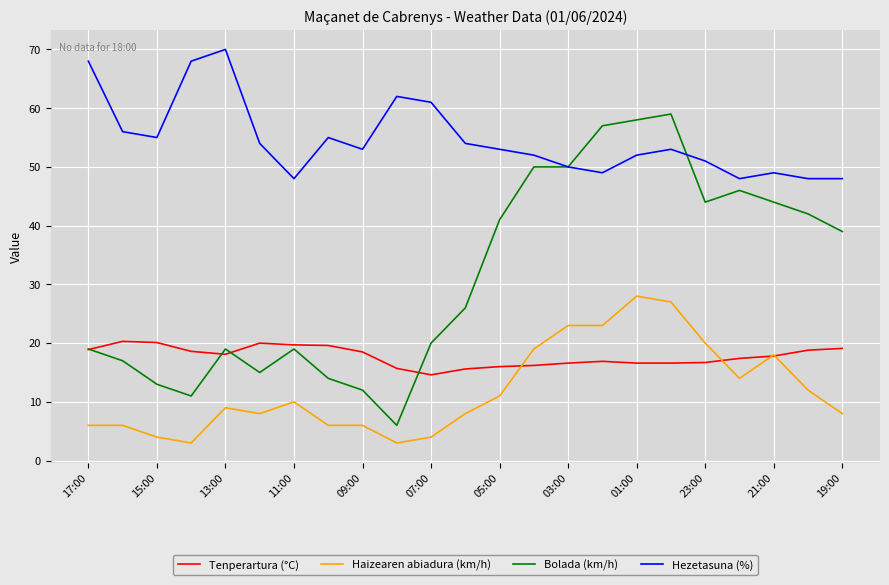

Which series has the largest total across all categories?

Hezetasuna (%)